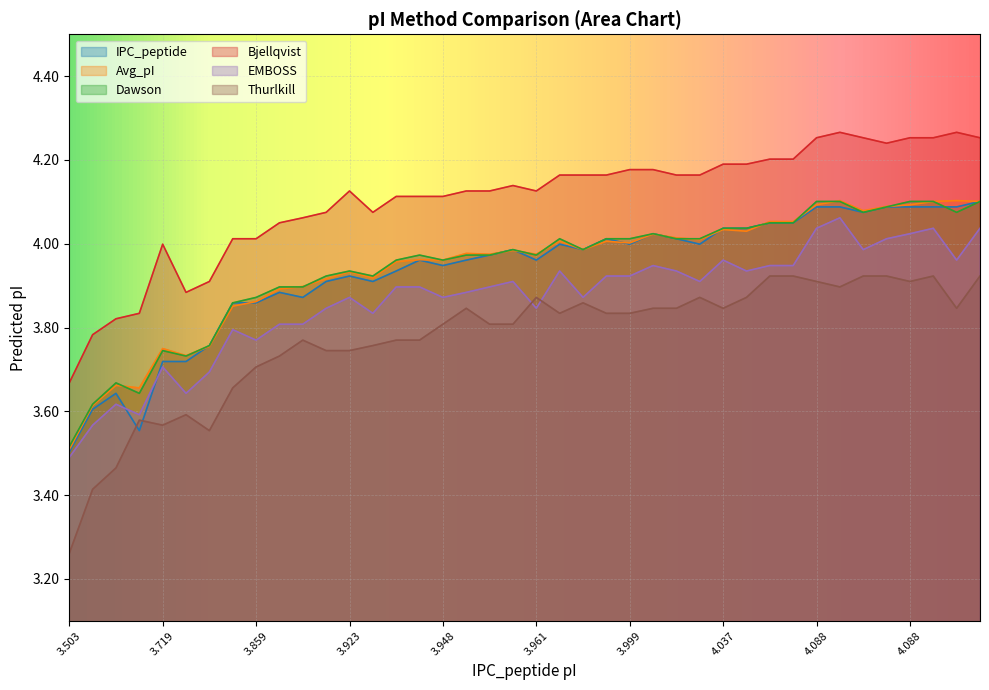

Read the Avg_pI value at 3.961.

4.0